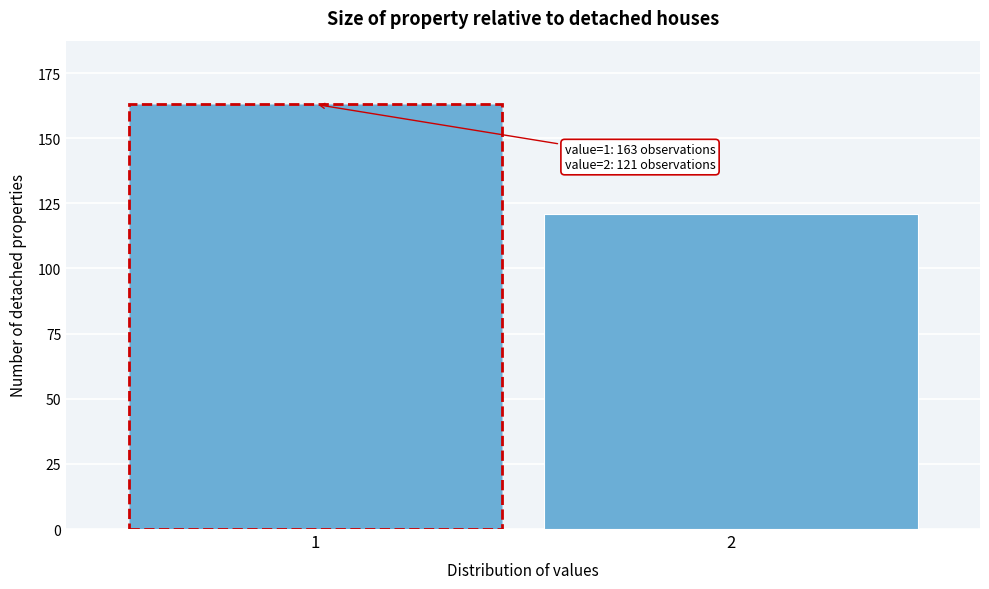

Reading left to right, extract all data points from this chart.

1=163	2=121